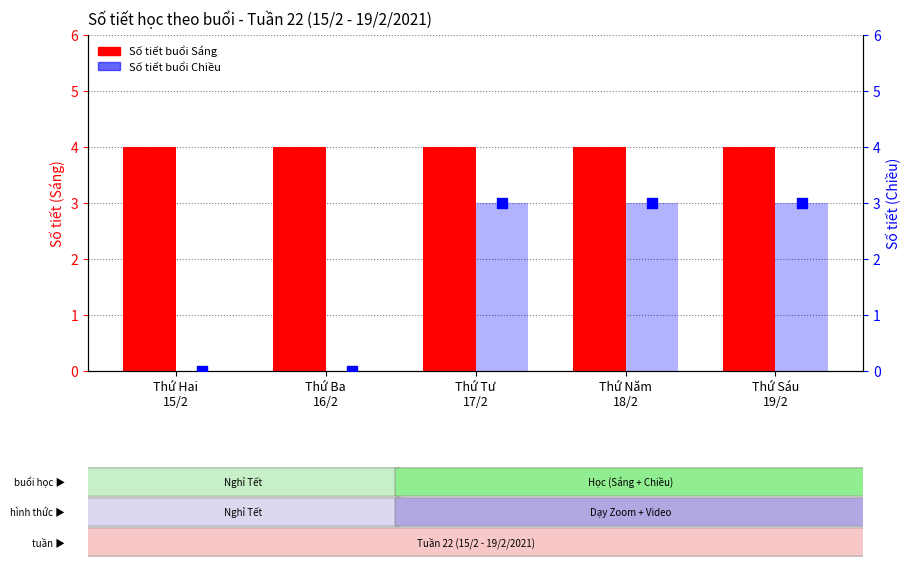

At how many categories does at least one series exceed 2?

5